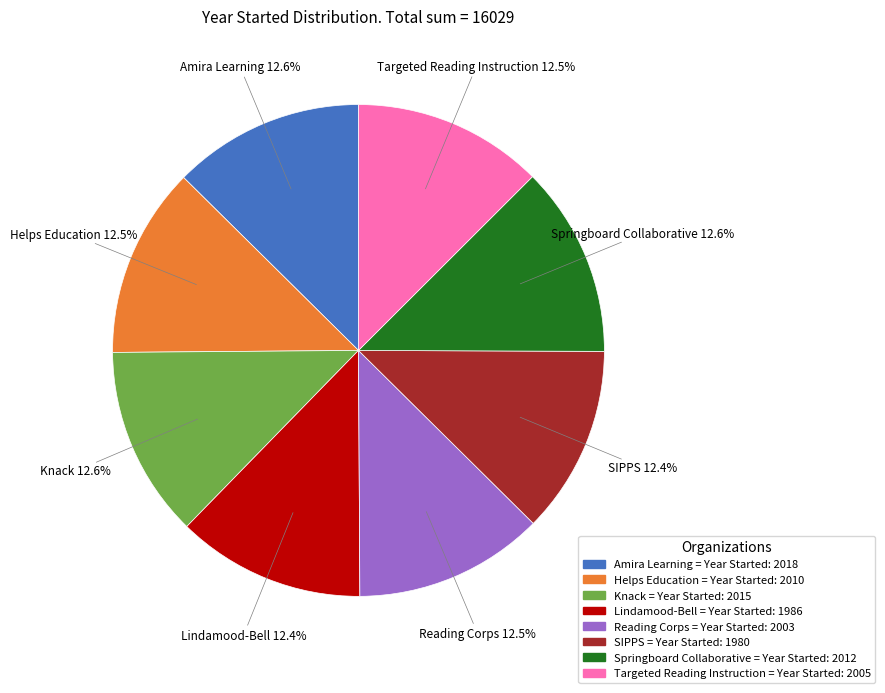

Does any single category account for the majority?

No